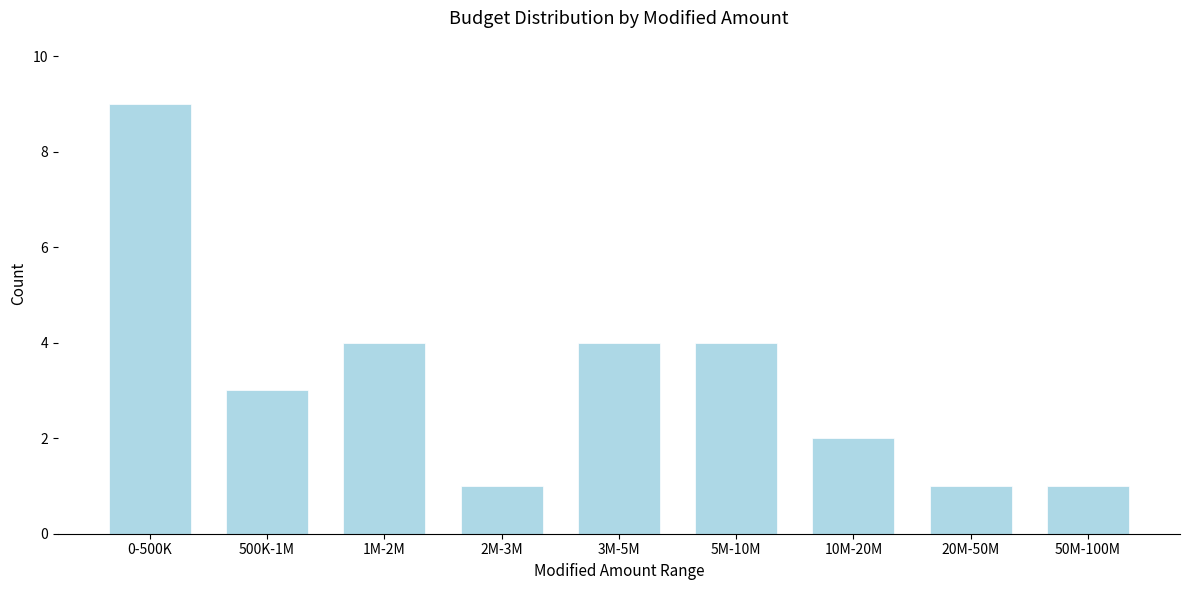

Reading right to left, transcribe all the data shown in this chart.

50M-100M=1	20M-50M=1	10M-20M=2	5M-10M=4	3M-5M=4	2M-3M=1	1M-2M=4	500K-1M=3	0-500K=9